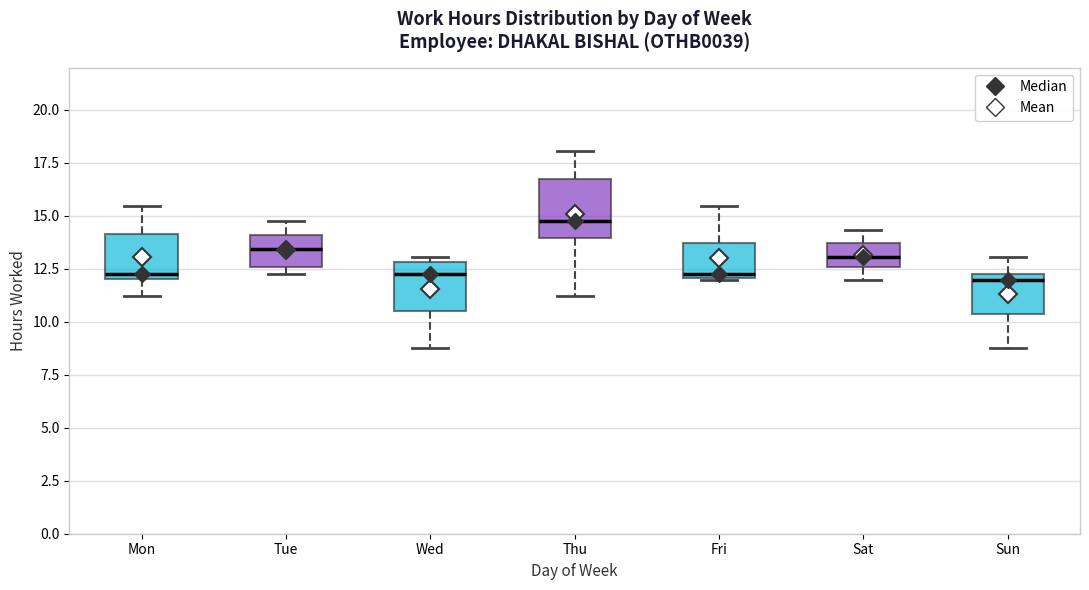

Reading left to right, read every box against the y-axis: the position of its median line, the range the box covers, and the ends of its whiskers. The values are not printed on the chart, so give them approximately, as read against the axis.

Mon: median 12.5, box 12.0 to 14.0, whiskers 11.0 to 15.5
Tue: median 13.5, box 12.5 to 14.0, whiskers 12.5 (just below the box's lower edge) to 15.0
Wed: median 12.5, box 10.5 to 13.0, whiskers 9.0 to 13.0 (just above the box's upper edge)
Thu: median 15.0, box 14.0 to 17.0, whiskers 11.0 to 18.0
Fri: median 12.5, box 12.0 to 13.5, whiskers 12.0 to 15.5
Sat: median 13.0, box 12.5 to 13.5, whiskers 12.0 to 14.5
Sun: median 12.0, box 10.5 to 12.5, whiskers 9.0 to 13.0